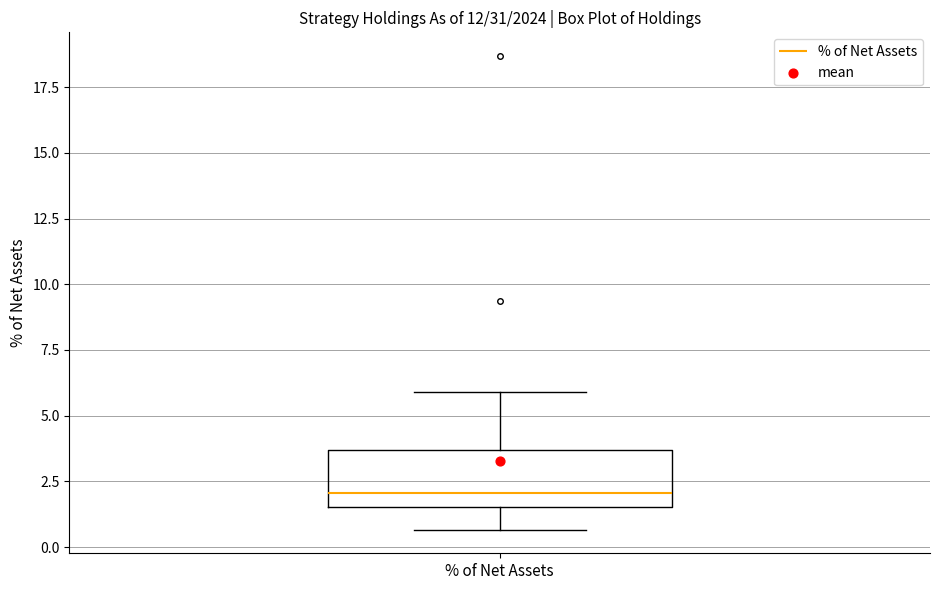

Transcribe this box plot: give where the median line is, the range the box spans, and where the two whiskers end, as read against the y-axis. The values are not printed on the chart, so give them approximately, as read against the axis.

median 2.0, box 1.5 to 3.5, whiskers 0.5 to 6.0